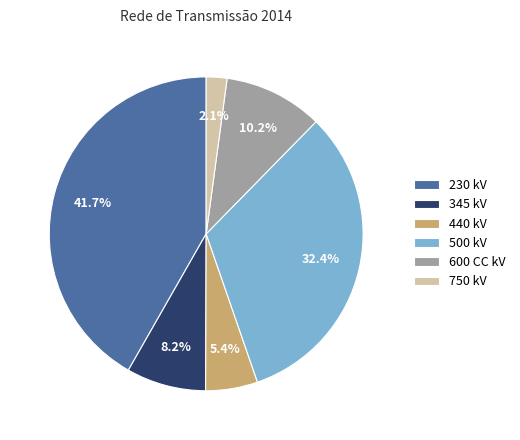

Is there a majority slice in this chart?

No